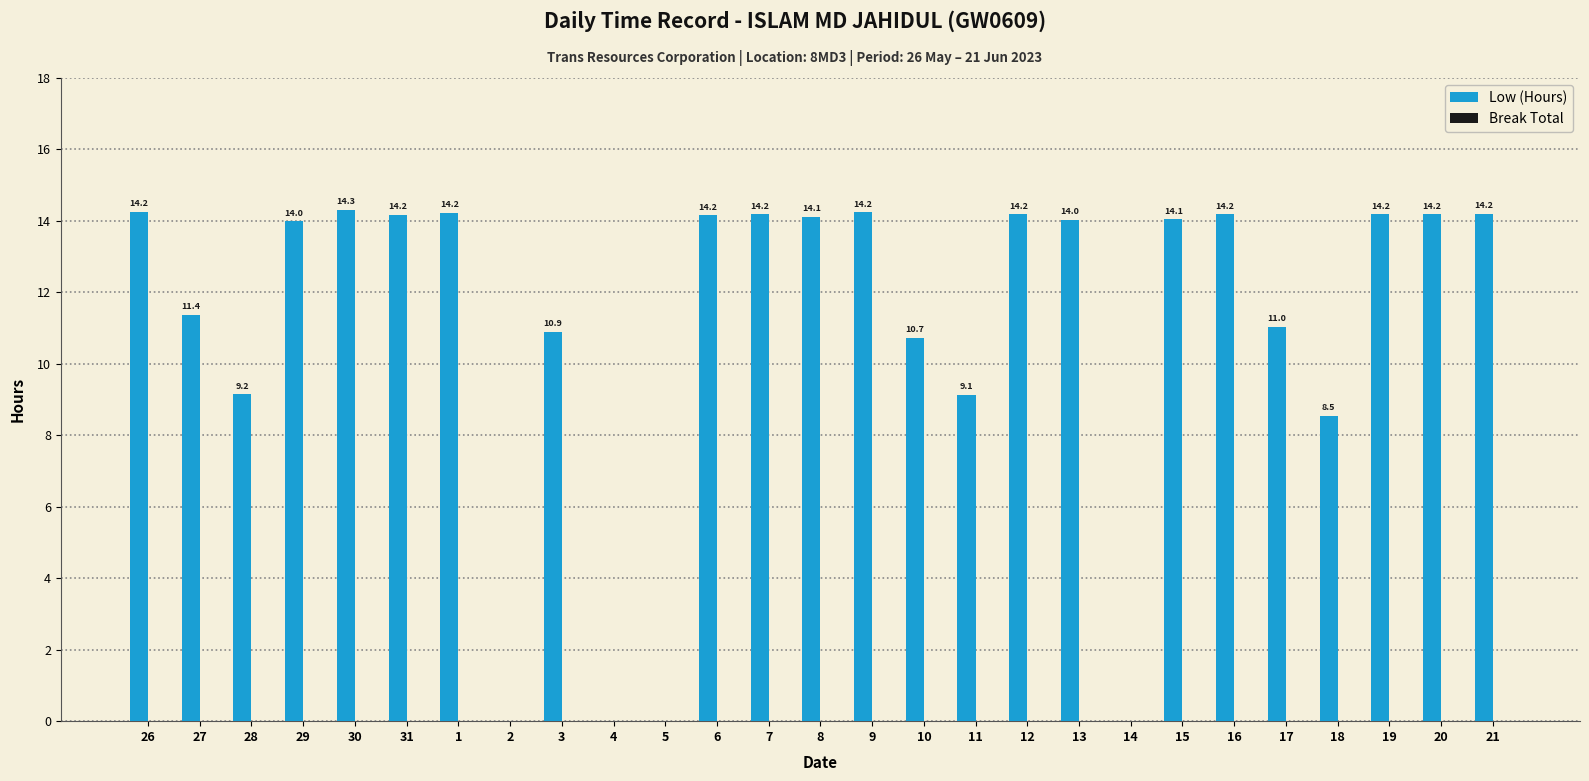

The value at 17 is 11.0. True or false?

True